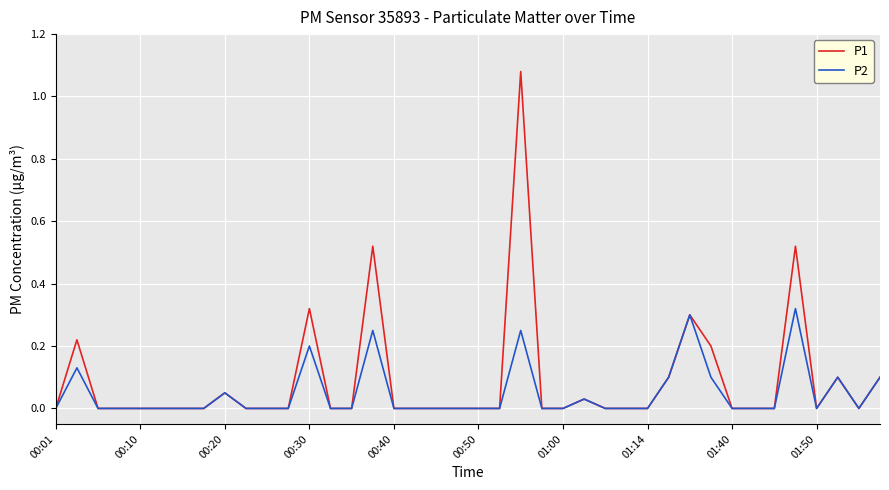

List the series in order of their peak value, highest first.

P1, P2